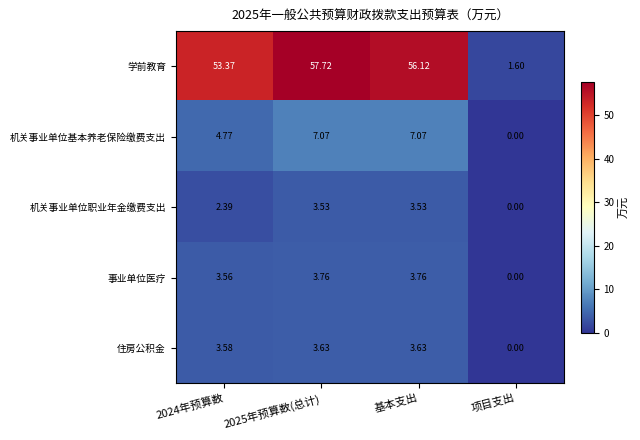

Which series has the largest total across all categories?

学前教育